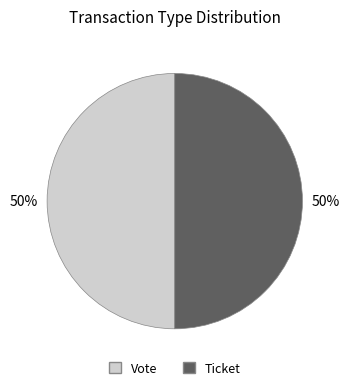

To the nearest percent, what is the difference between the Ticket and Vote slice percentages?

0%